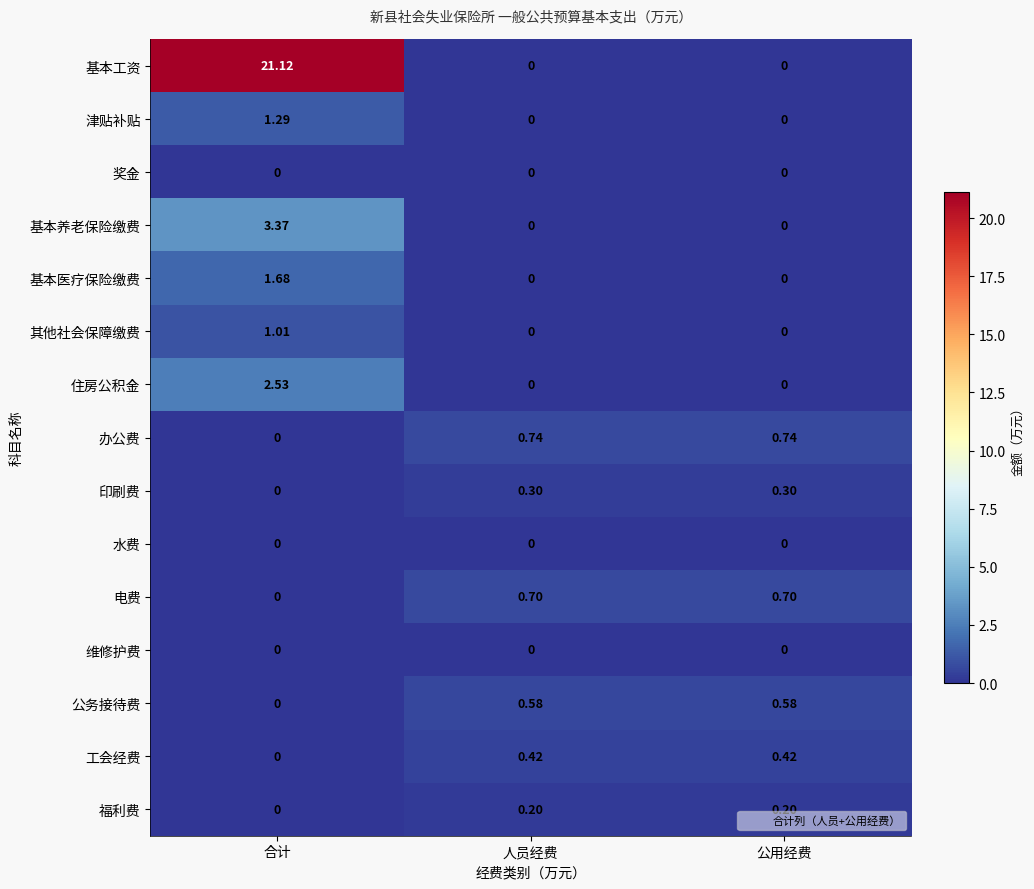

Between 合计 and 人员经费, which series saw the biggest shift?

基本工资